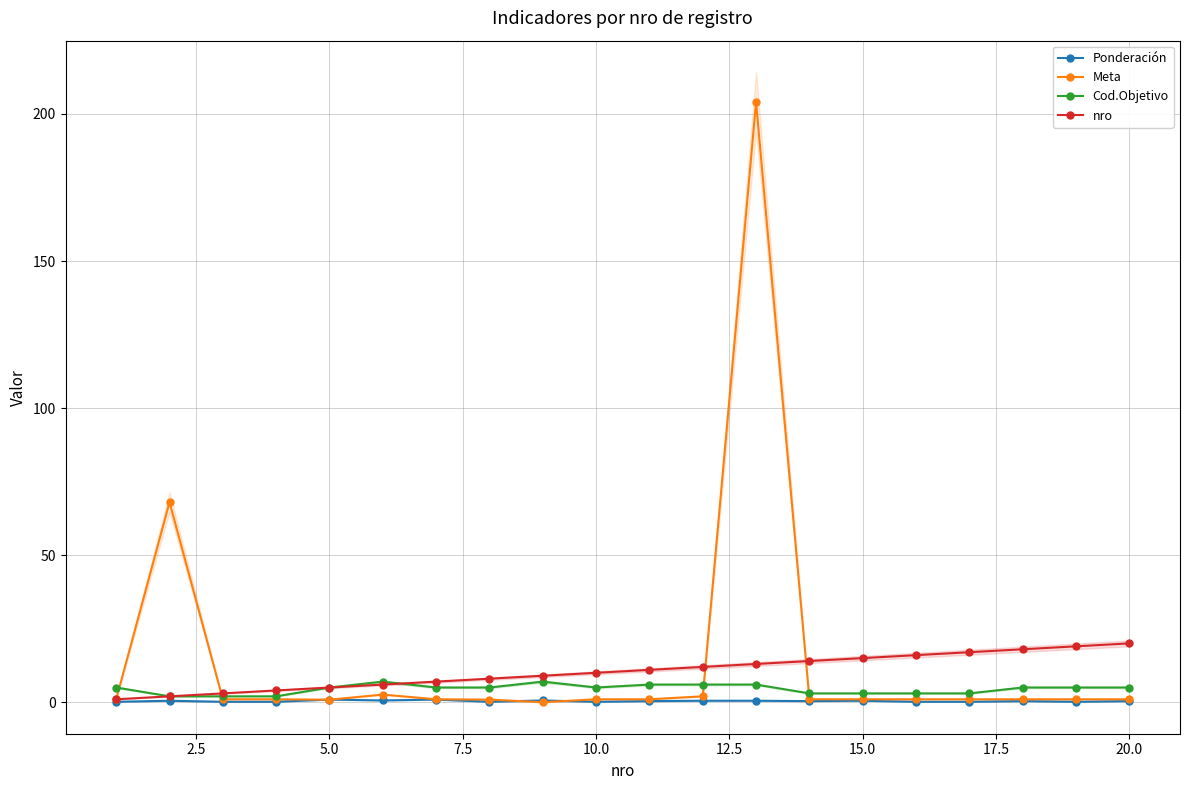

Which series has the widest spread of values?

Meta